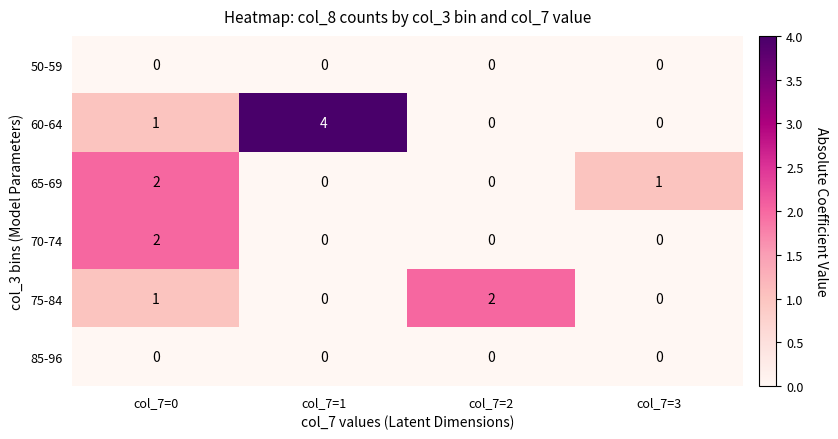

Which series changed the most between col_7=0 and col_7=3?

70-74